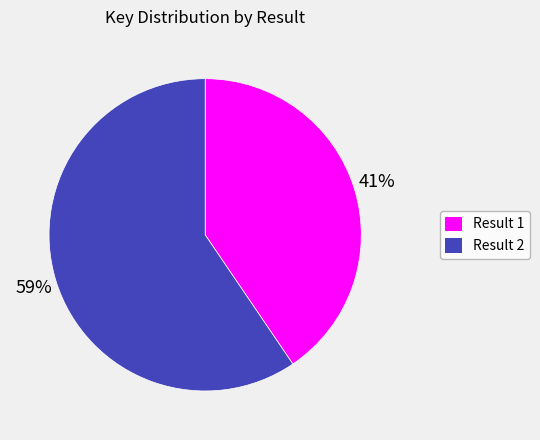

Between Result 1 and Result 2, which is larger?

Result 2